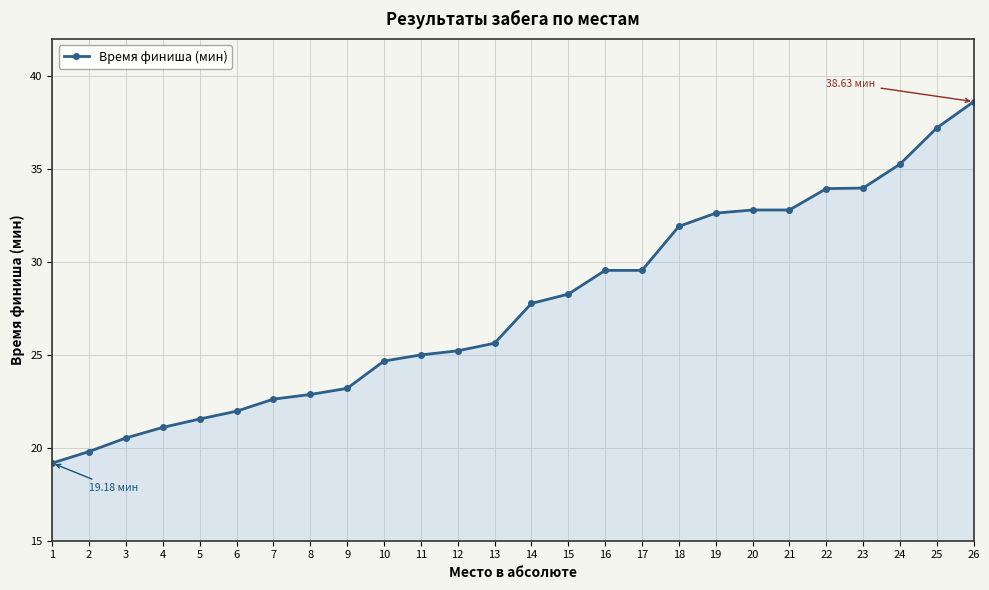

True or false: the data shows 23.2 at 9.

True